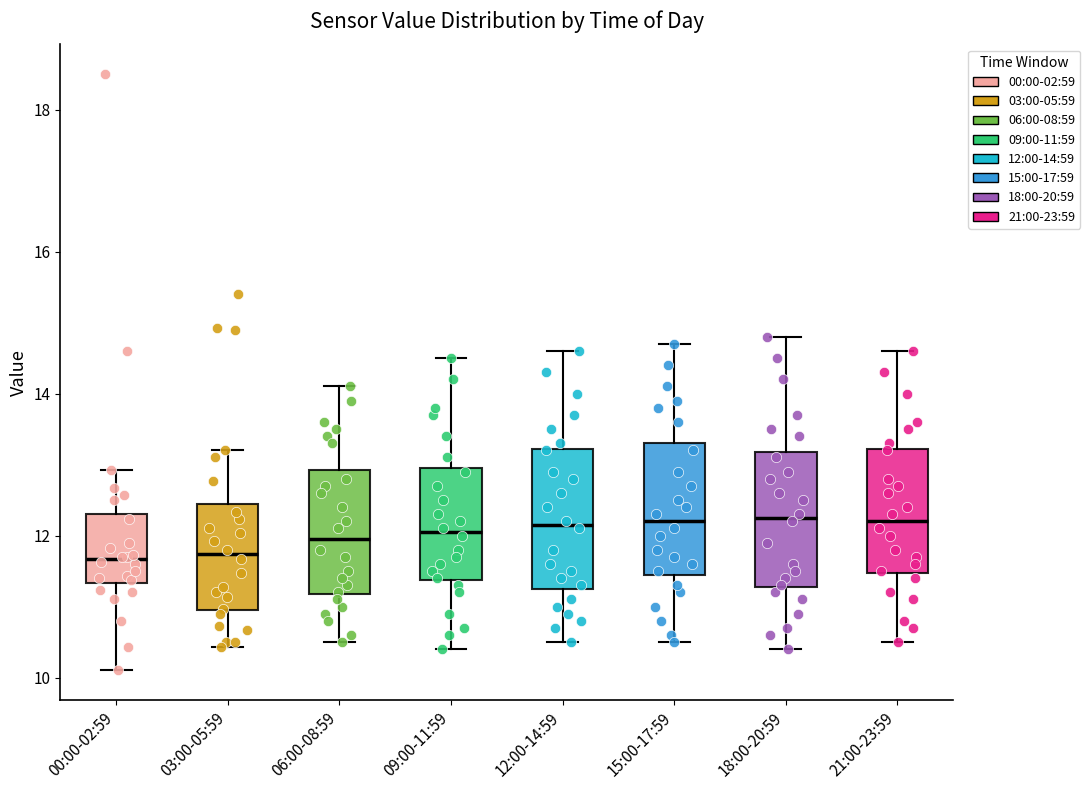

Reading left to right, transcribe this box plot: for each box, give where its median line is, the range the box spans, and where its two whiskers end, as read against the y-axis. The values are not printed on the chart, so give them approximately, as read against the axis.

00:00-02:59: median 11.6, box 11.4 to 12.2, whiskers 10.2 to 13.0
03:00-05:59: median 11.8, box 11.0 to 12.4, whiskers 10.4 to 13.2
06:00-08:59: median 12.0, box 11.2 to 13.0, whiskers 10.6 to 14.2
09:00-11:59: median 12.0, box 11.4 to 13.0, whiskers 10.4 to 14.6
12:00-14:59: median 12.2, box 11.2 to 13.2, whiskers 10.6 to 14.6
15:00-17:59: median 12.2, box 11.4 to 13.4, whiskers 10.6 to 14.8
18:00-20:59: median 12.2, box 11.2 to 13.2, whiskers 10.4 to 14.8
21:00-23:59: median 12.2, box 11.4 to 13.2, whiskers 10.6 to 14.6